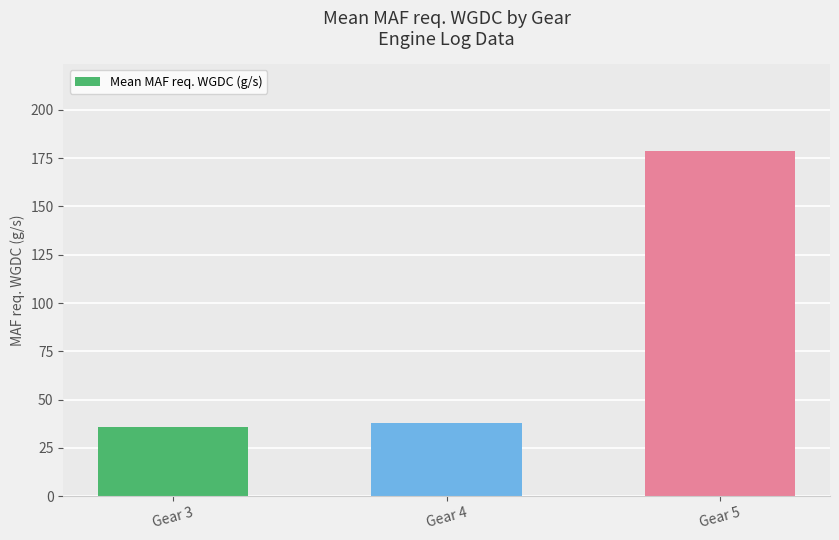

What is the sum of all values?

252.6